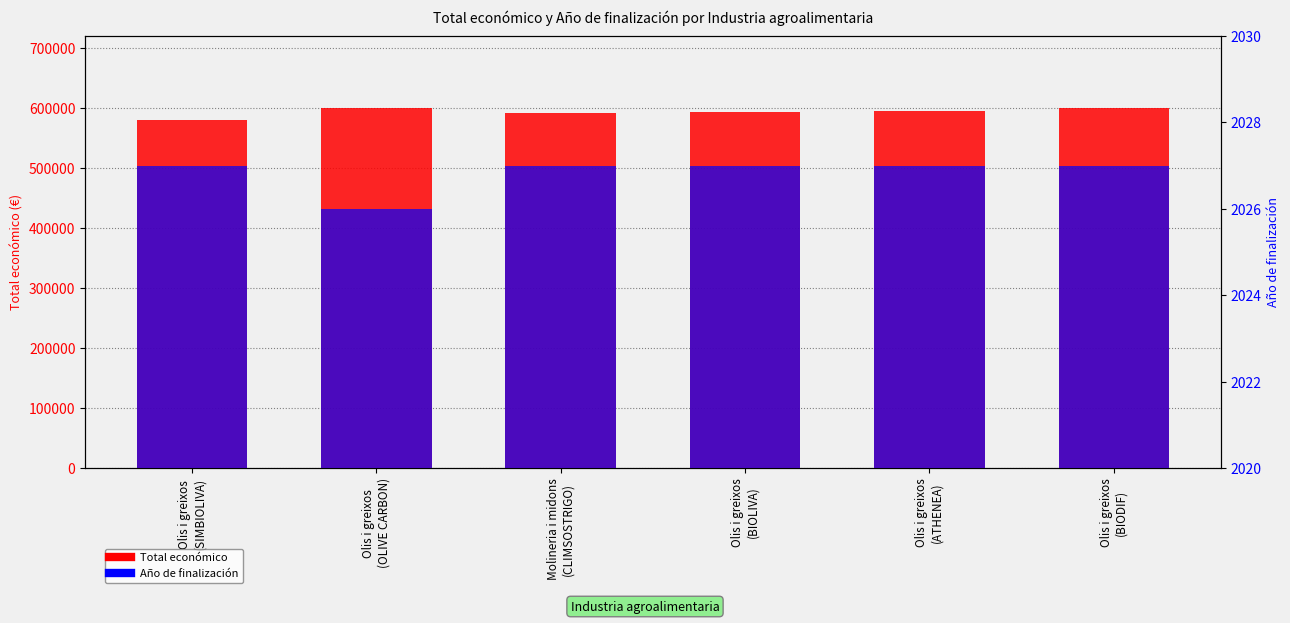

Rank the categories by Total económico value from lowest to highest.

Olis i greixos
(SIMBIOLIVA), Molineria i midons
(CLIMSOSTRIGO), Olis i greixos
(BIOLIVA), Olis i greixos
(ATHENEA), Olis i greixos
(BIODIF), Olis i greixos
(OLIVE CARBON)